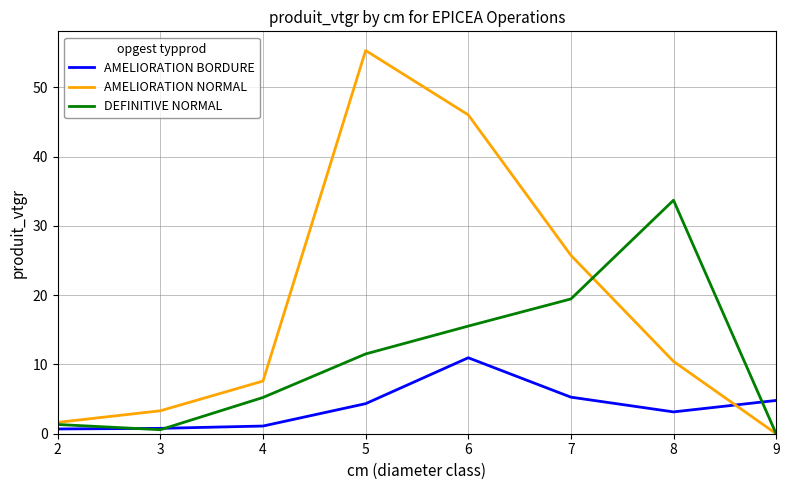

True or false: AMELIORATION NORMAL and AMELIORATION BORDURE cross at least once.

True